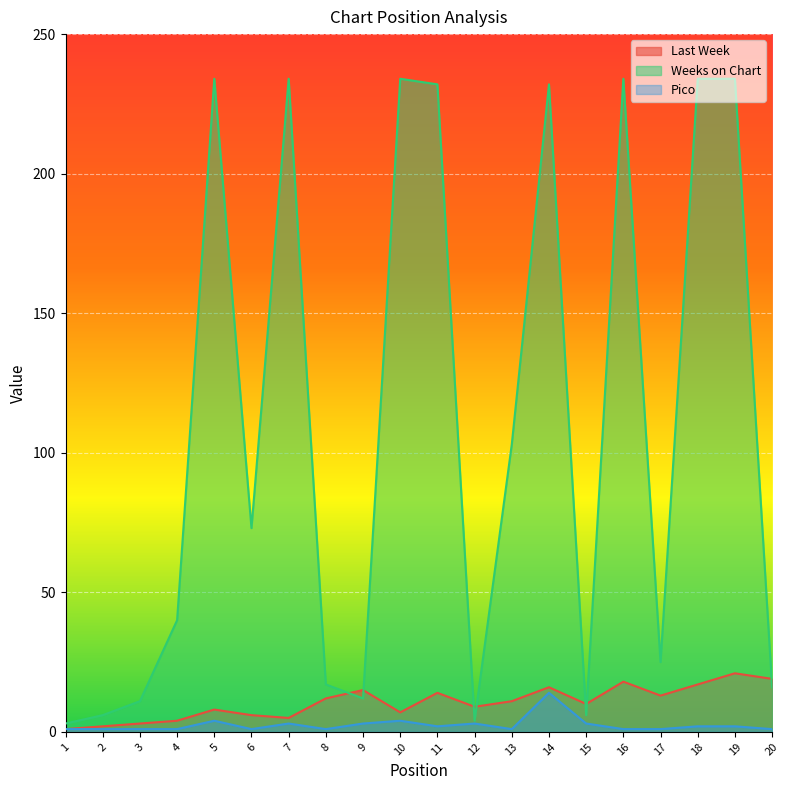

How many lines are shown in the chart?

3